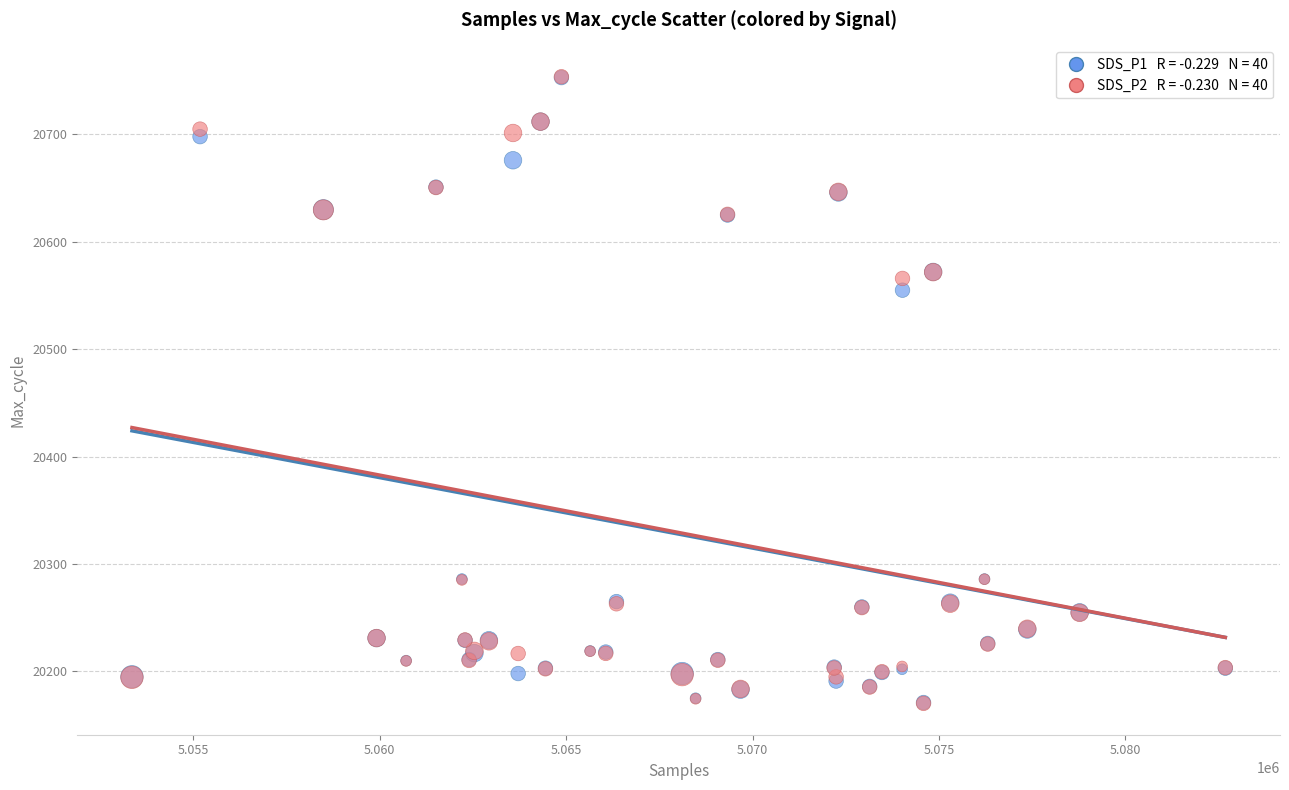

Across all series, what Y value is closest to 20461?

20555.0